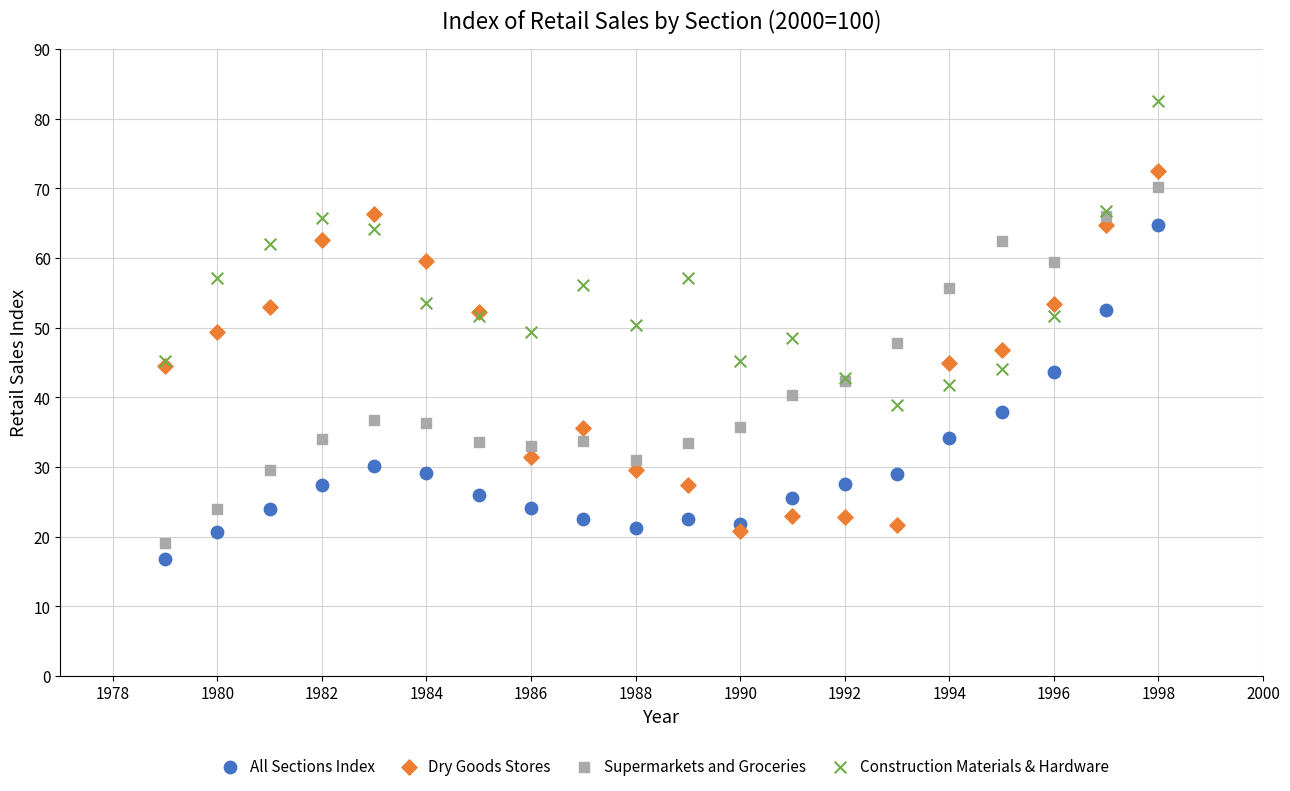

Which series reaches the maximum Y coordinate?

Construction Materials & Hardware